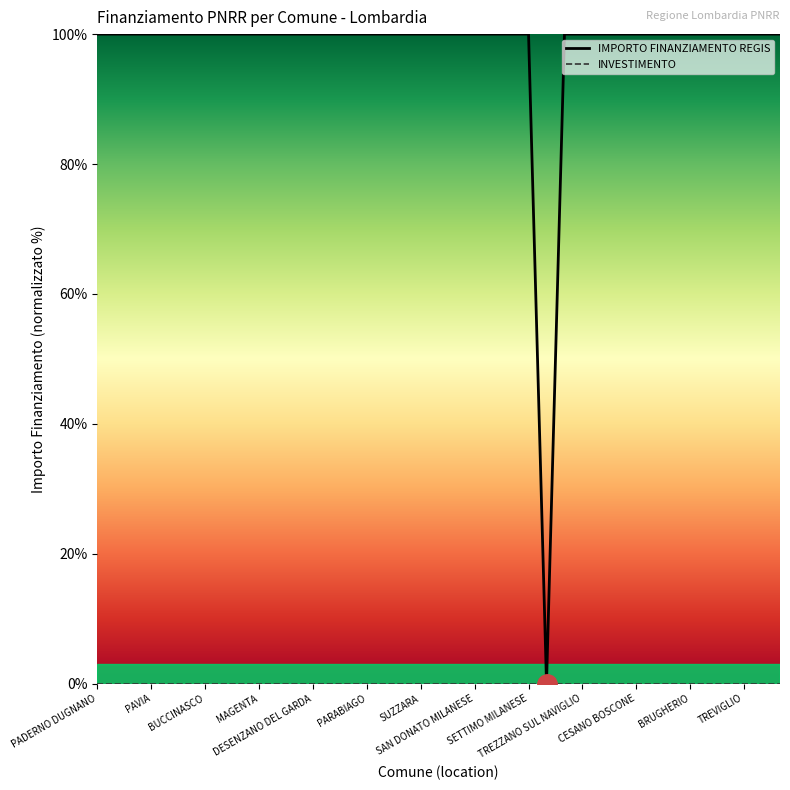

How many data points in IMPORTO FINANZIAMENTO REGIS are less than 100?

1